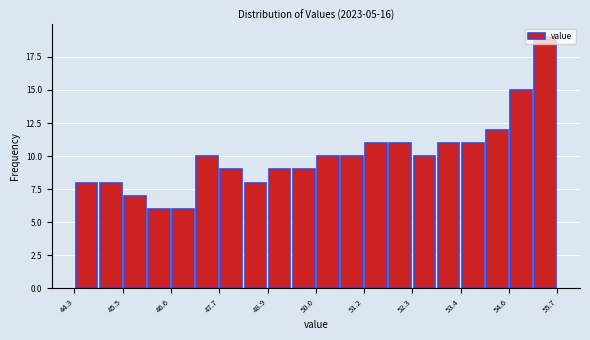

Around what value on the x-axis is the tallest bar? Give the approximate position of its centre, as read against the axis.

55.4